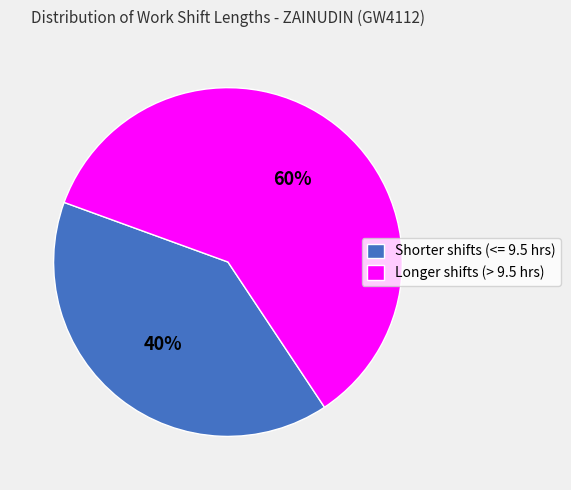

Is there a majority slice in this chart?

Yes